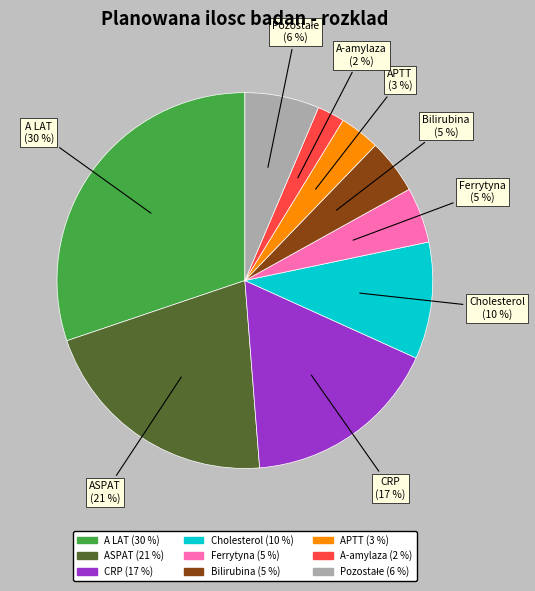

True or false: A-amylaza accounts for 10% of the total.

False